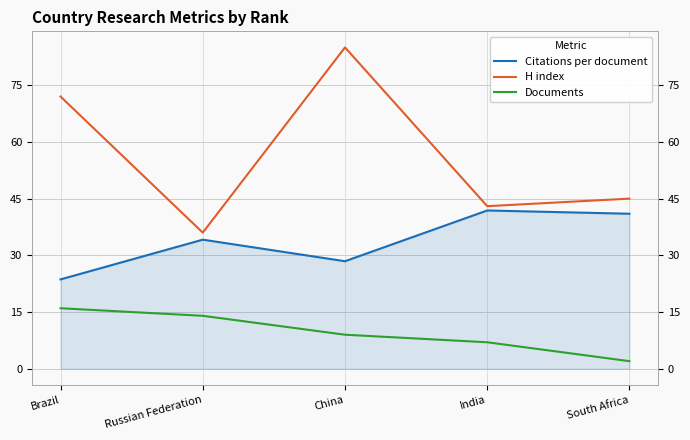

Reading left to right, extract all data points from this chart.

Citations per document: 23.6	34.1	28.4	41.9	41.0
H index: 72.0	36.0	85.0	43.0	45.0
Documents: 16.0	14.0	9.0	7.0	2.0